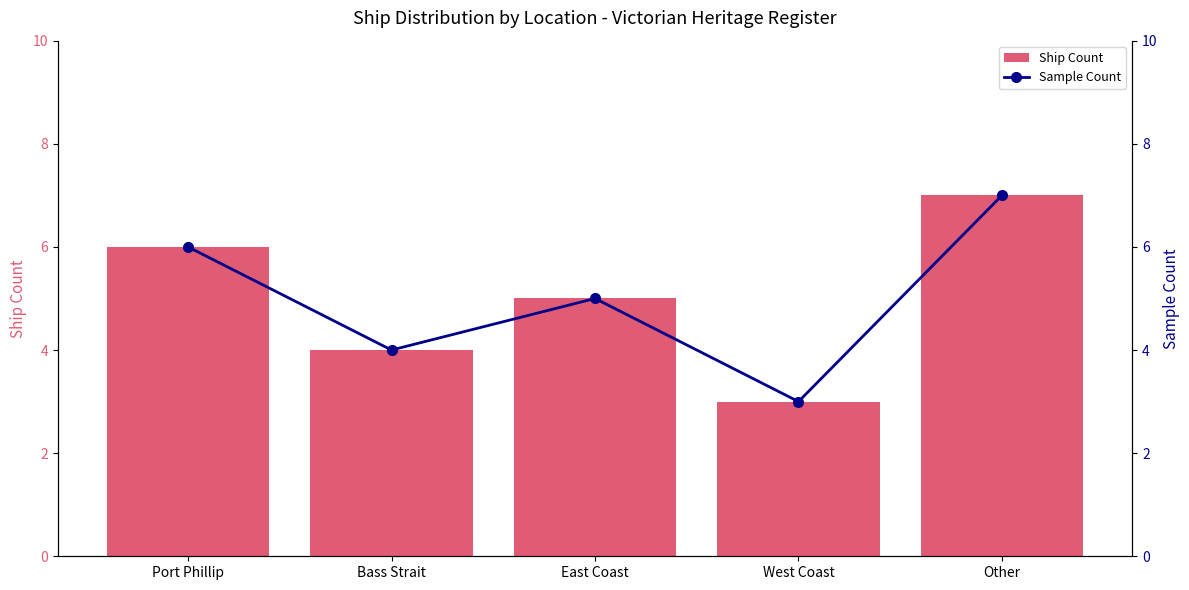

What is the total value across all series at Bass Strait?

8